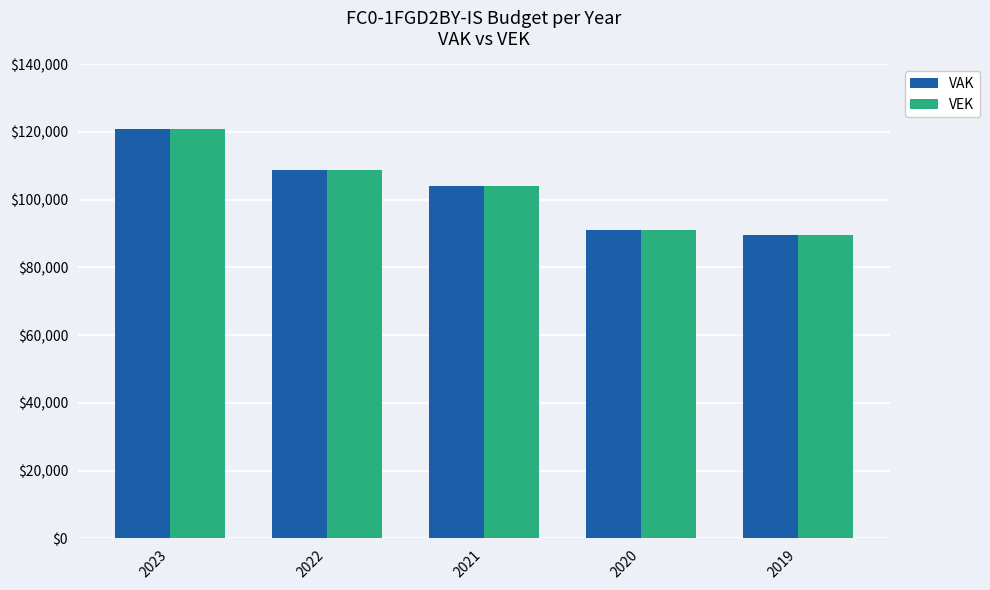

What is the value of the VEK bar at the 3rd from the left?

104164